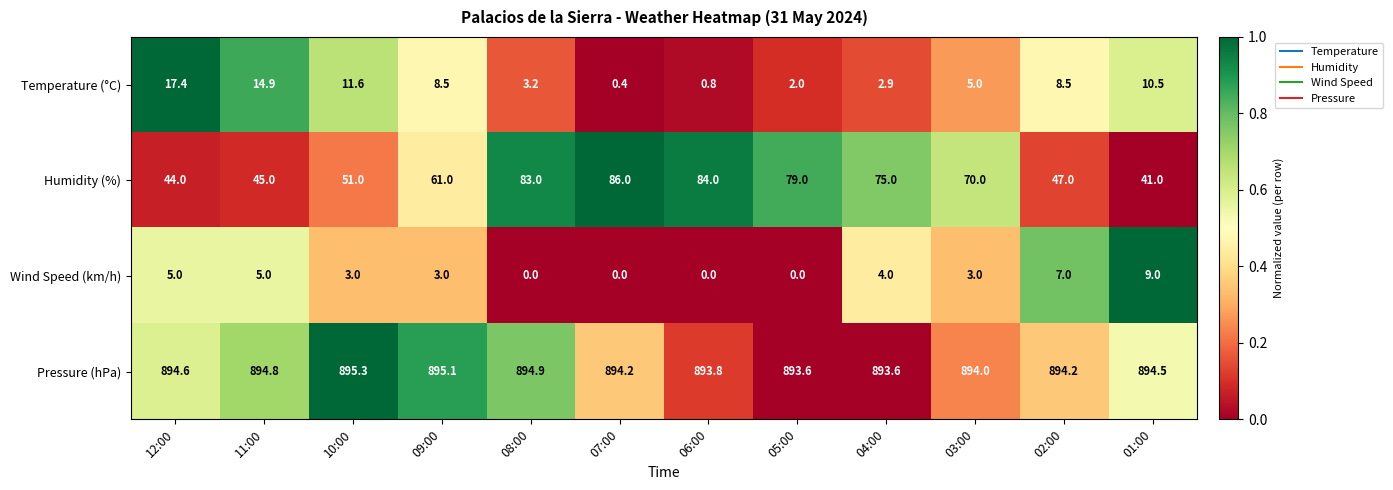

What is the approximate value of Pressure (hPa) at 08:00?

894.9